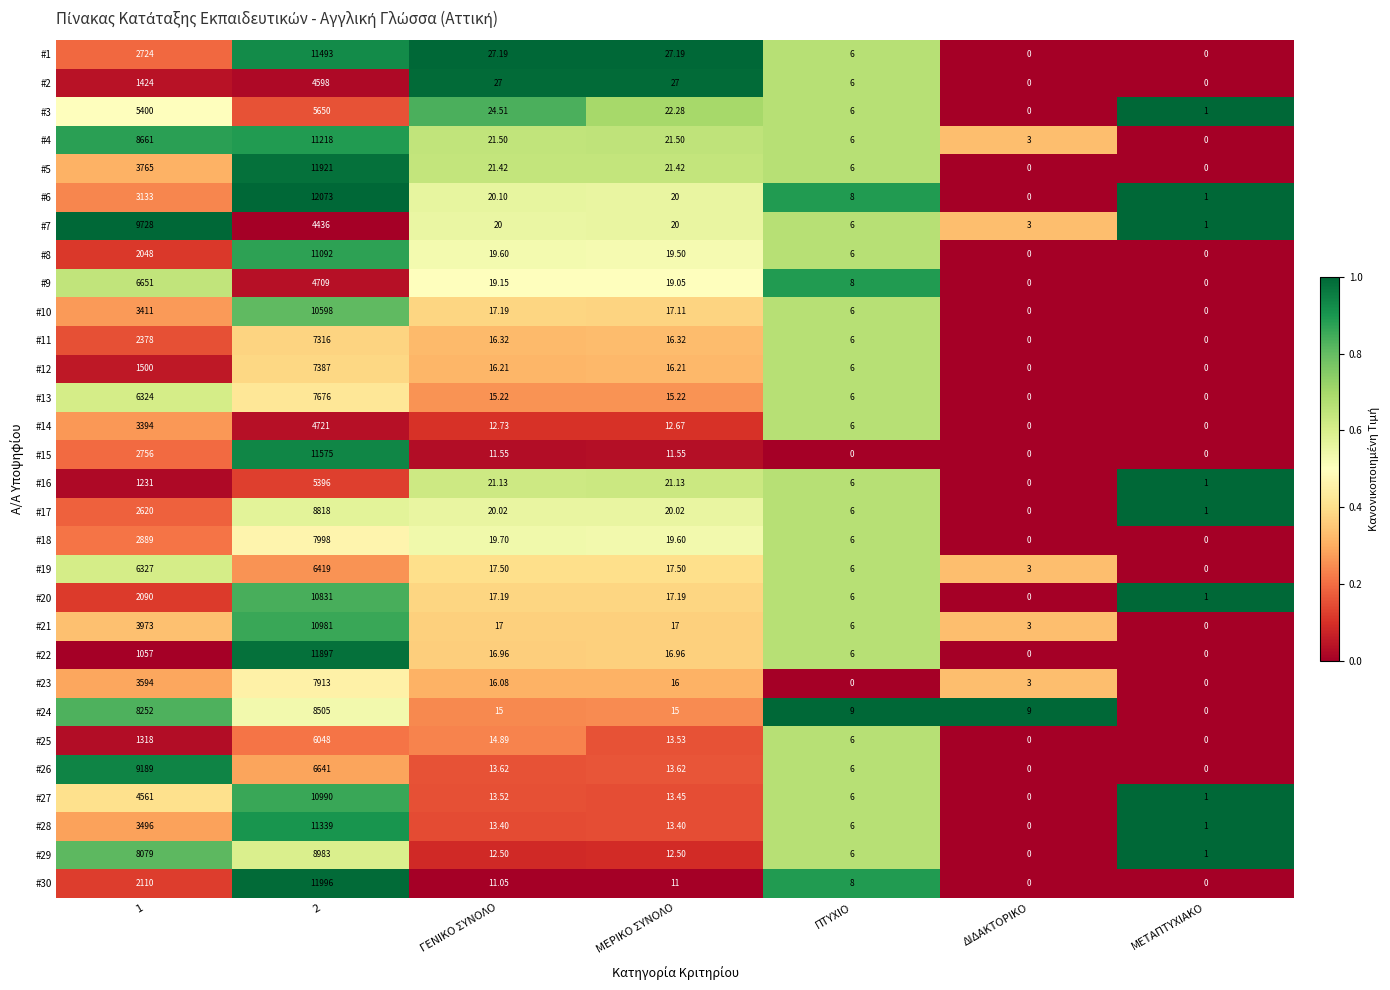

Is the value of #9 at ΔΙΔΑΚΤΟΡΙΚΟ greater than the value of #14 at ΠΤΥΧΙΟ?

No